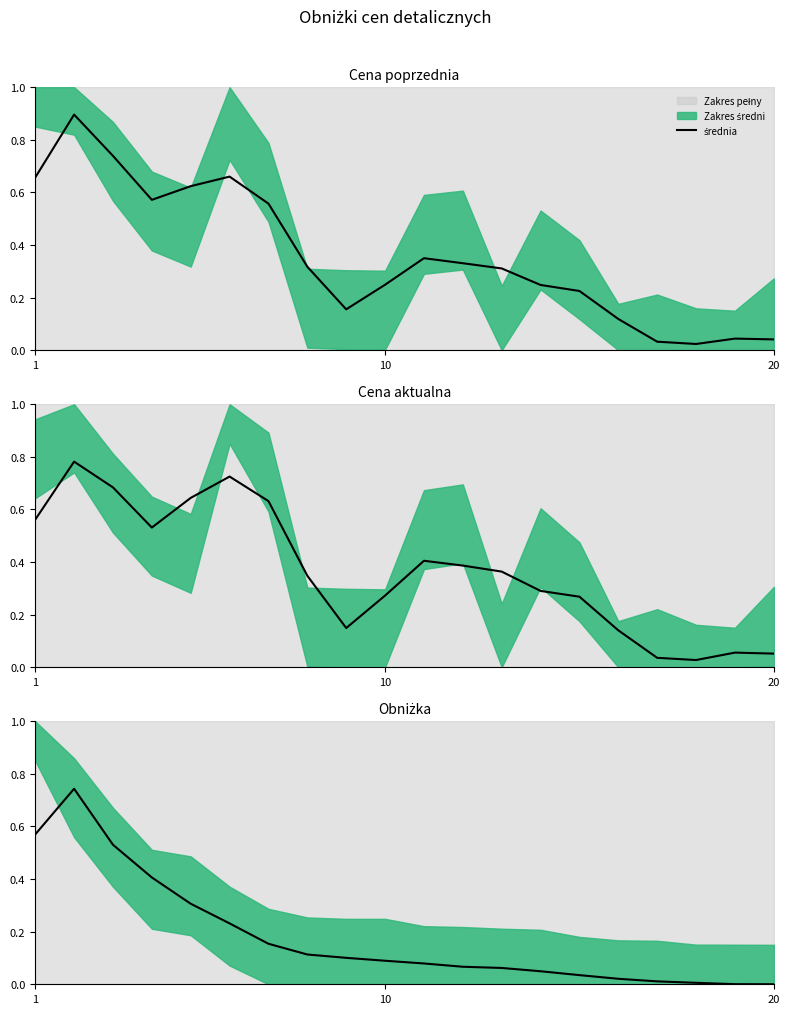

How many lines are shown in the chart?

1